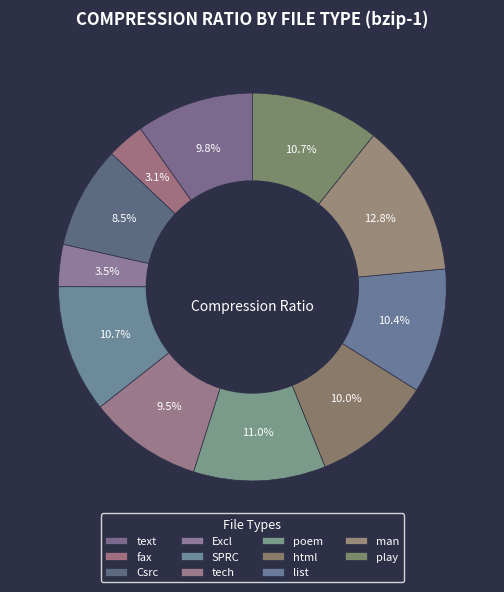

How many segments does this pie chart have?

11